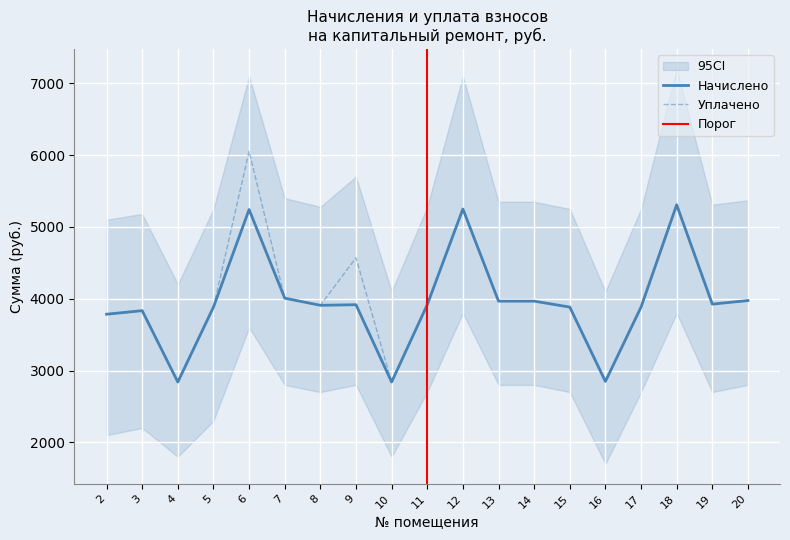

At which category does nachisleno reach its first local peak?

3